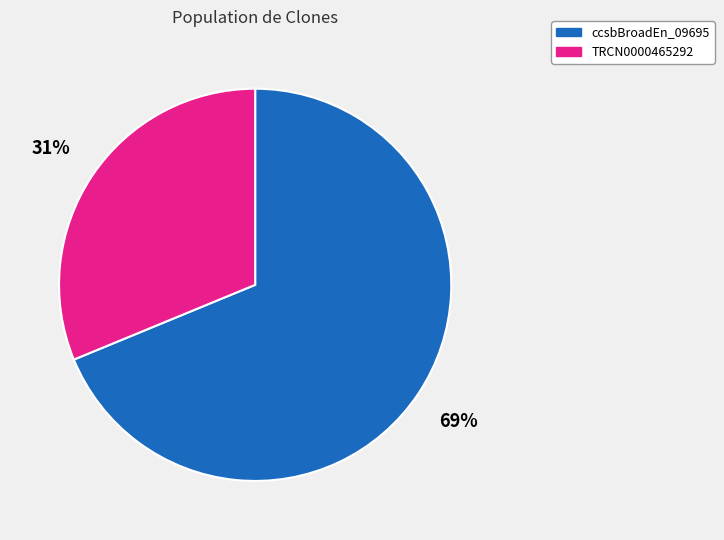

To the nearest percent, what is the average slice percentage?

50%